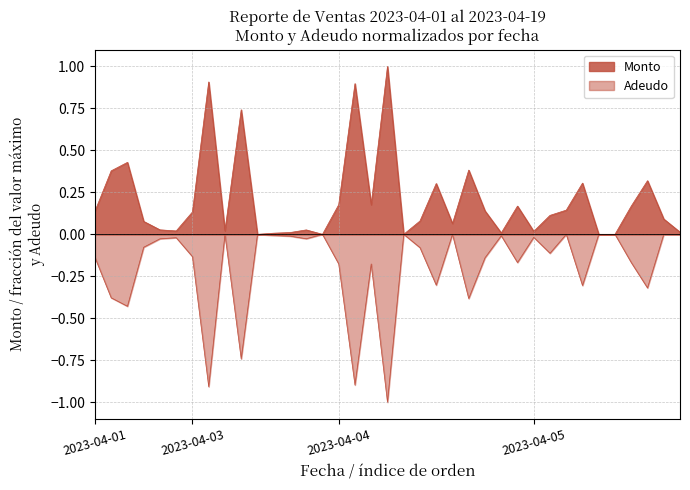

In Adeudo, how many points are lower than both neighbors (excluding endpoints)?

12